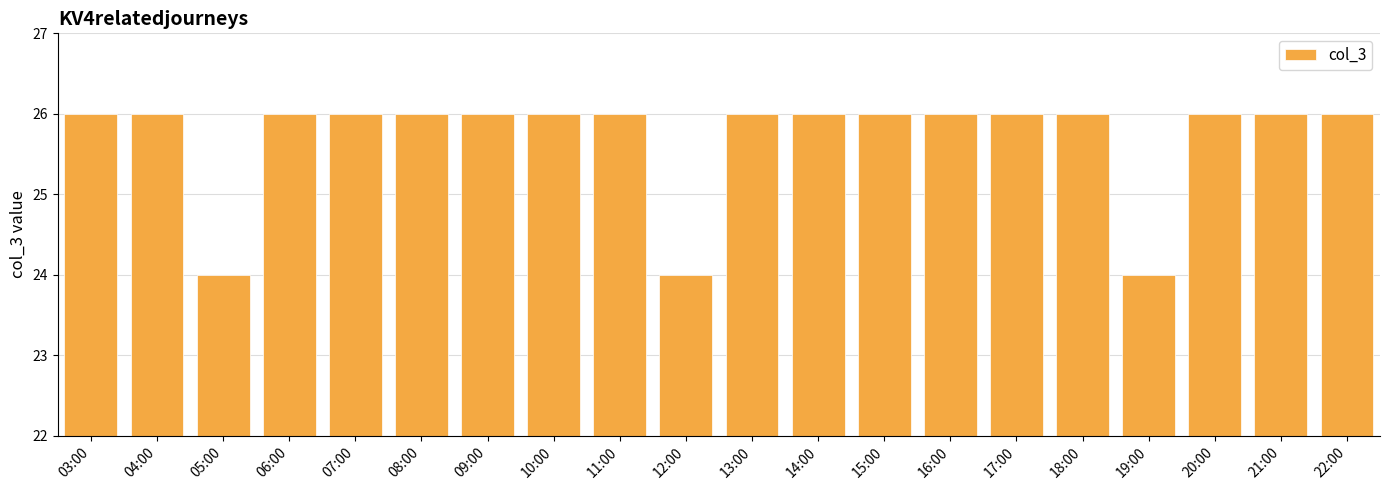

How many bars are there in total?

20